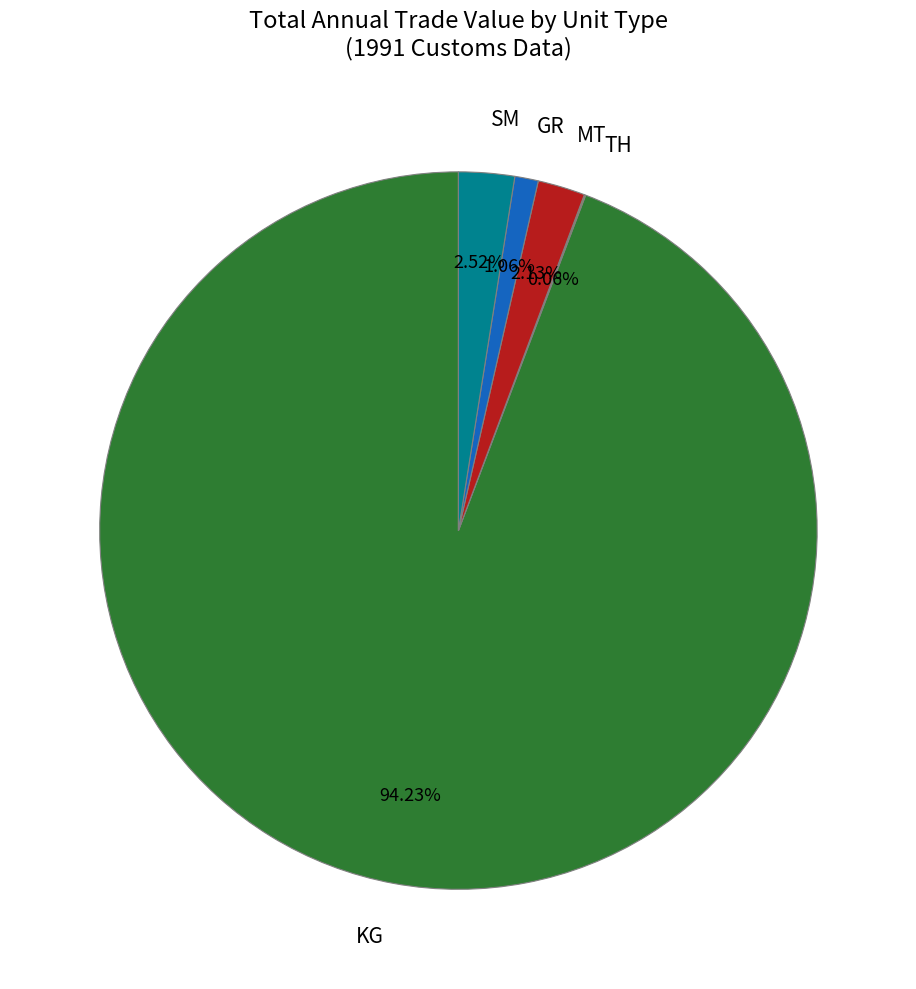

What is the ratio of the value at SM to the value at MT?

1.2